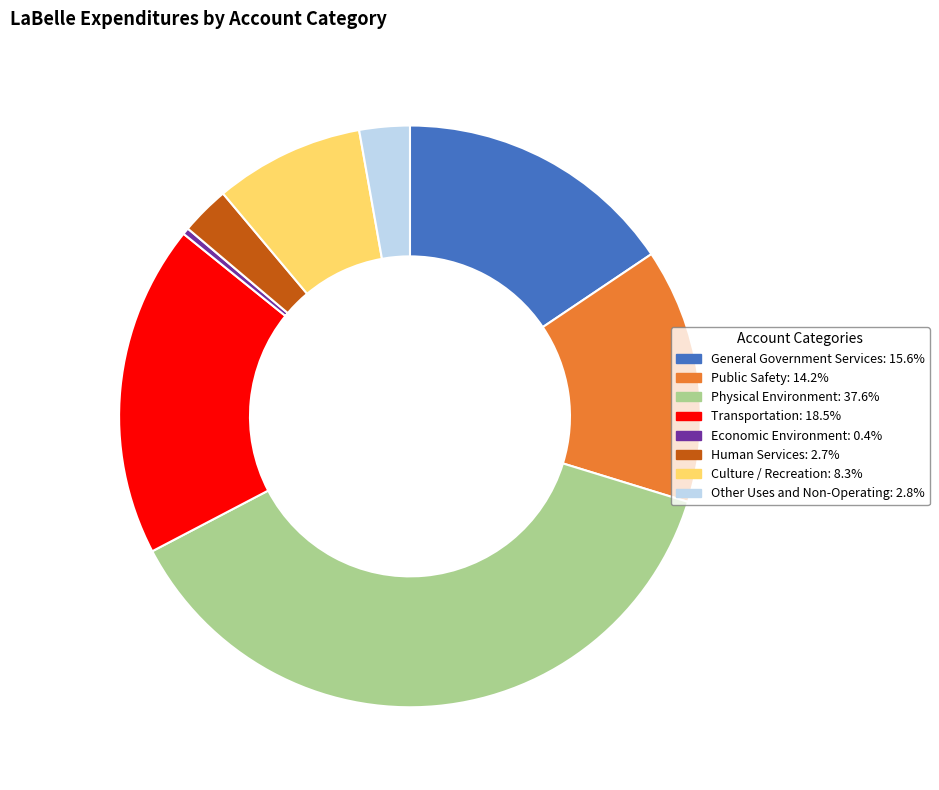

What is the smallest slice in the pie chart?

Economic Environment